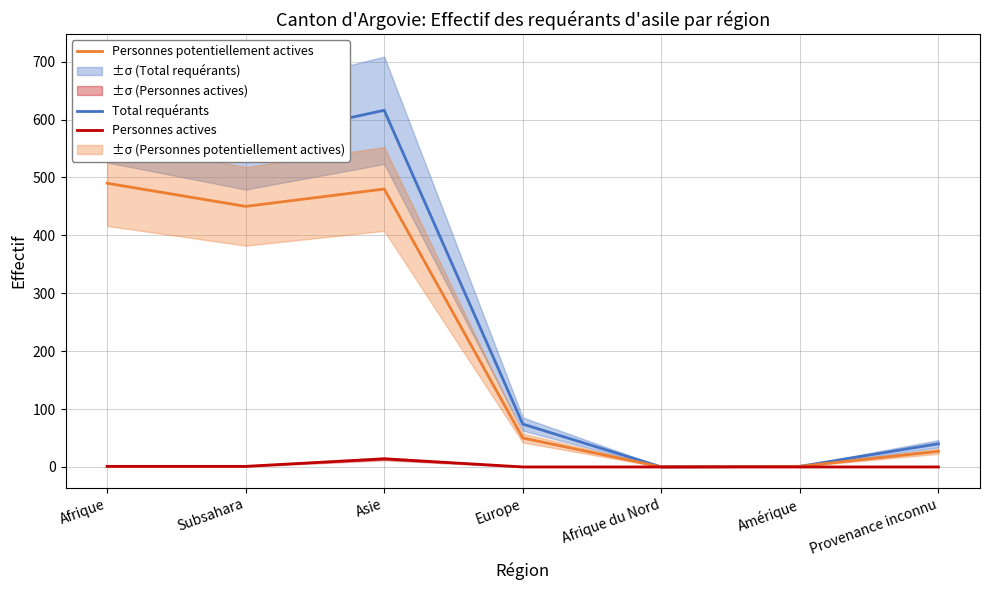

At which category is the sum across all series the highest?

Afrique